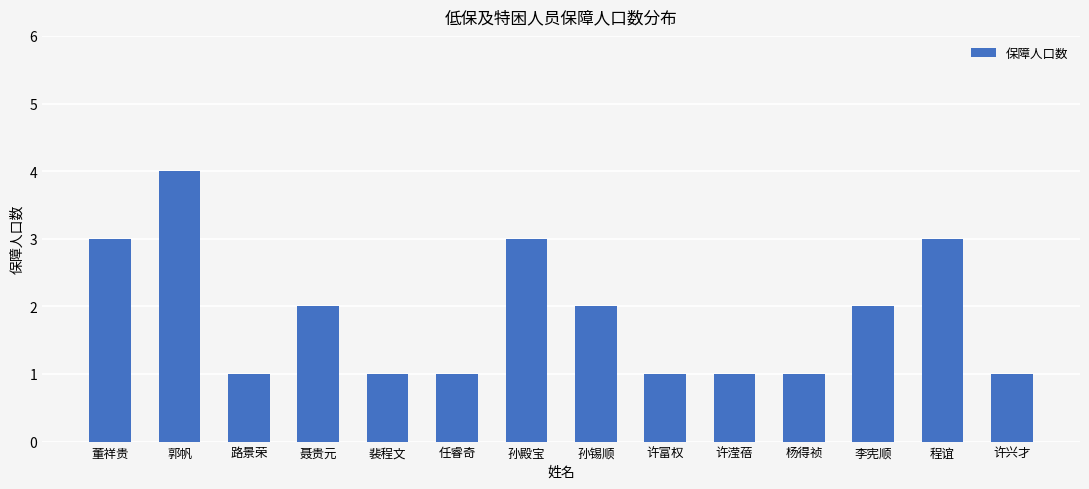

Does the chart contain any negative values?

No